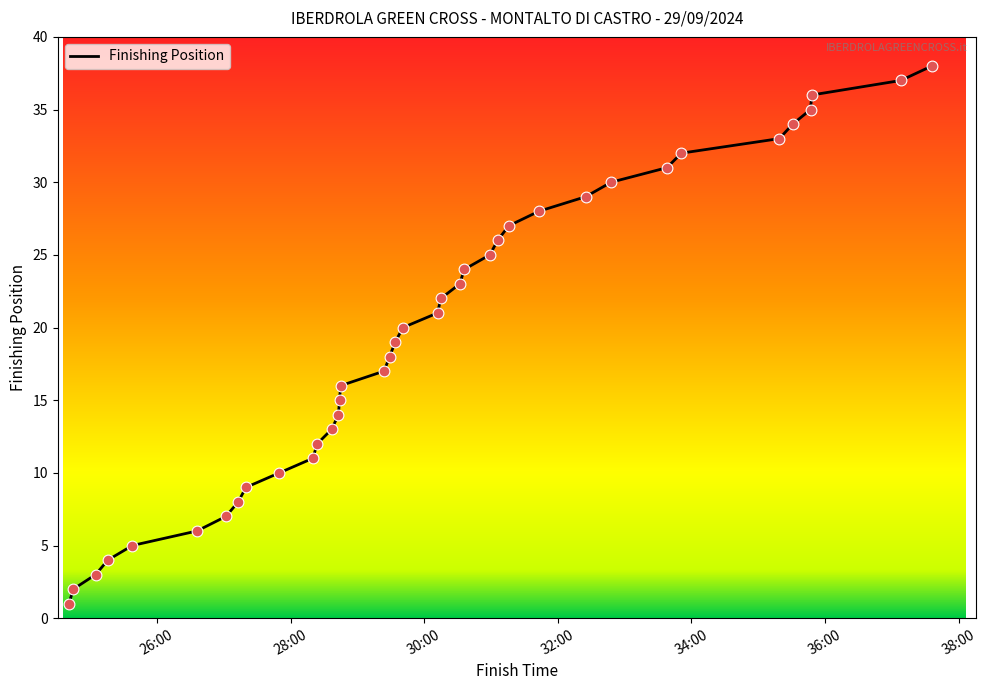

What is the difference between the maximum and minimum values?

37